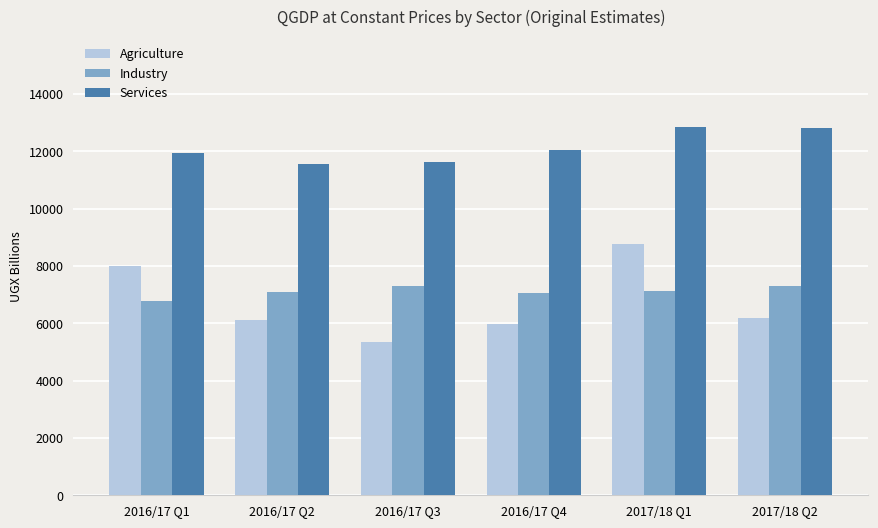

What is the label of the 6th bar from the right?

2016/17 Q1